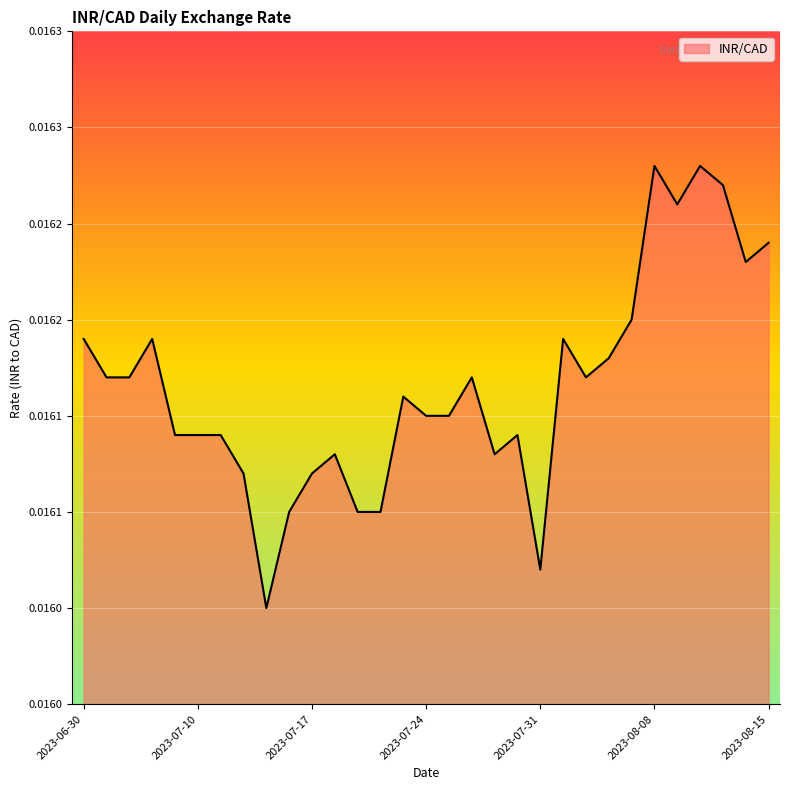

Does the chart display data point markers on the line(s)?

No